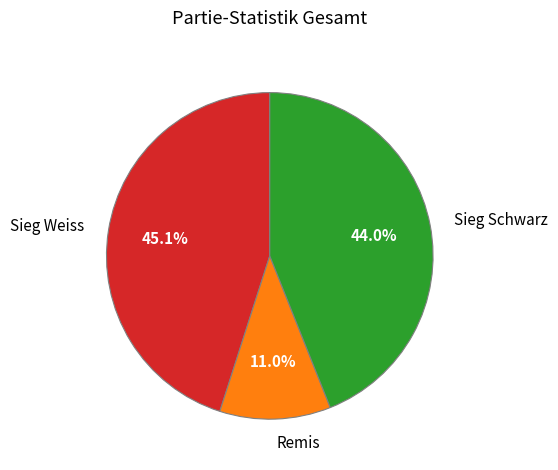

What percentage do Sieg Schwarz and Sieg Weiss together represent?

89.0%